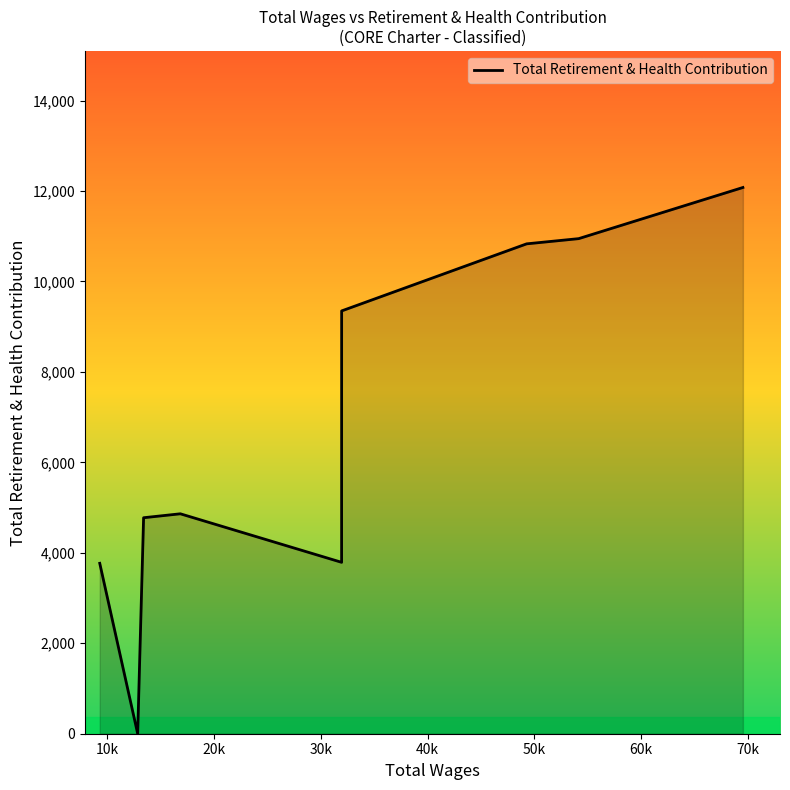

How many values are below 4863?

4